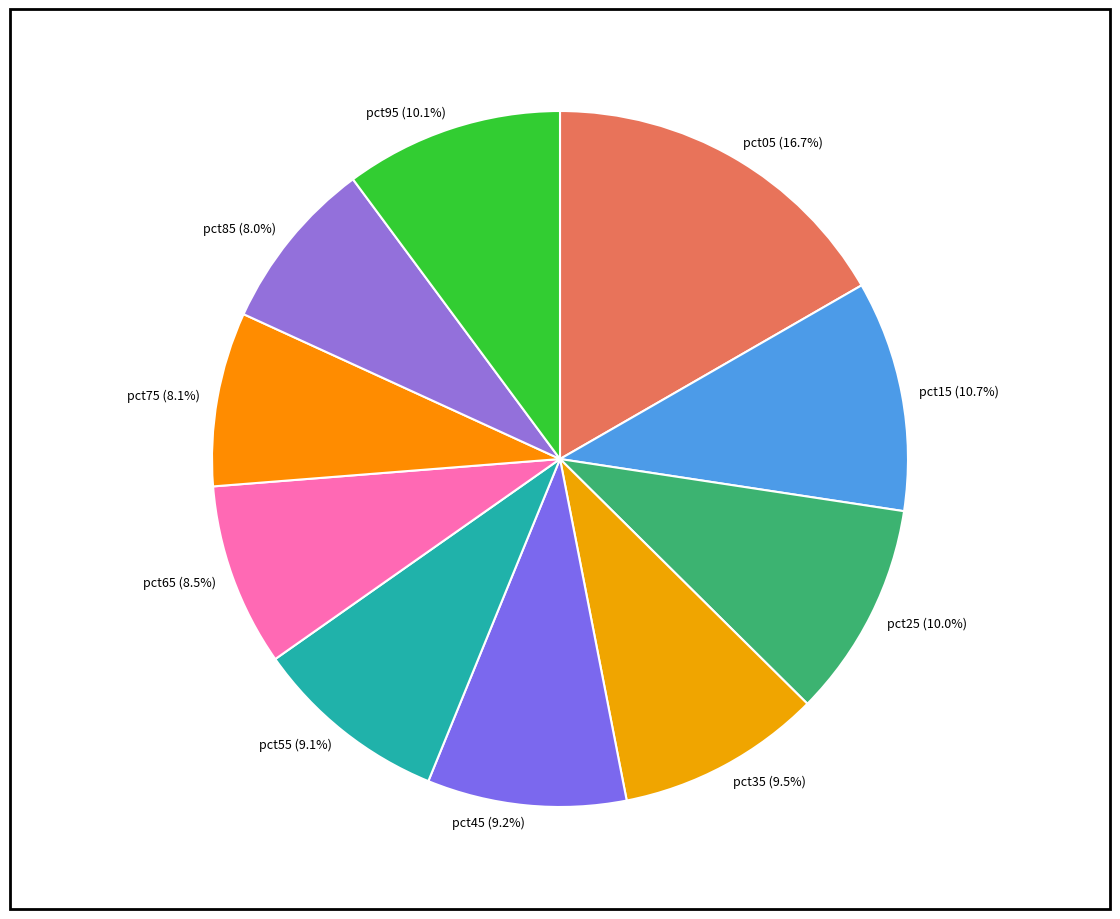

To the nearest percent, what is the combined percentage of pct55 and pct05?

26%